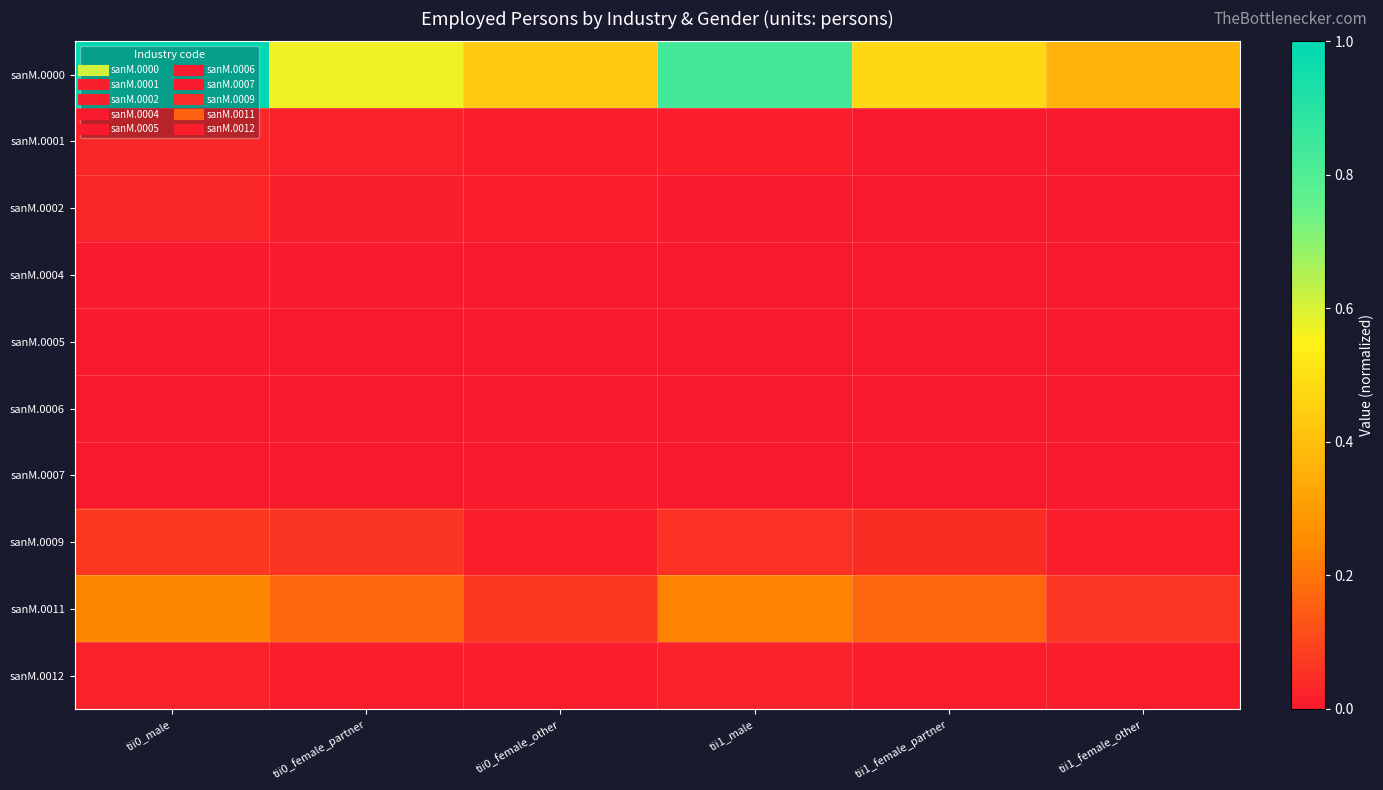

Between tii0_male and tii0_female_partner, which series saw the biggest shift?

sanM.0000